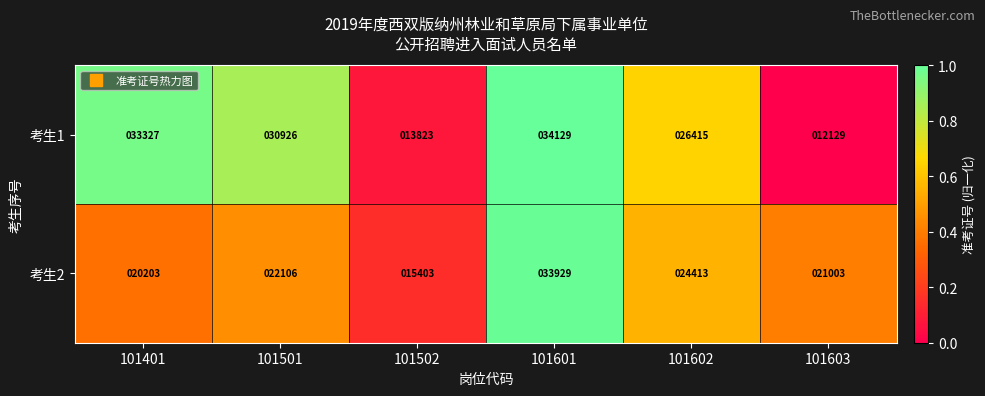

Which category has the lowest value across all series?

101603